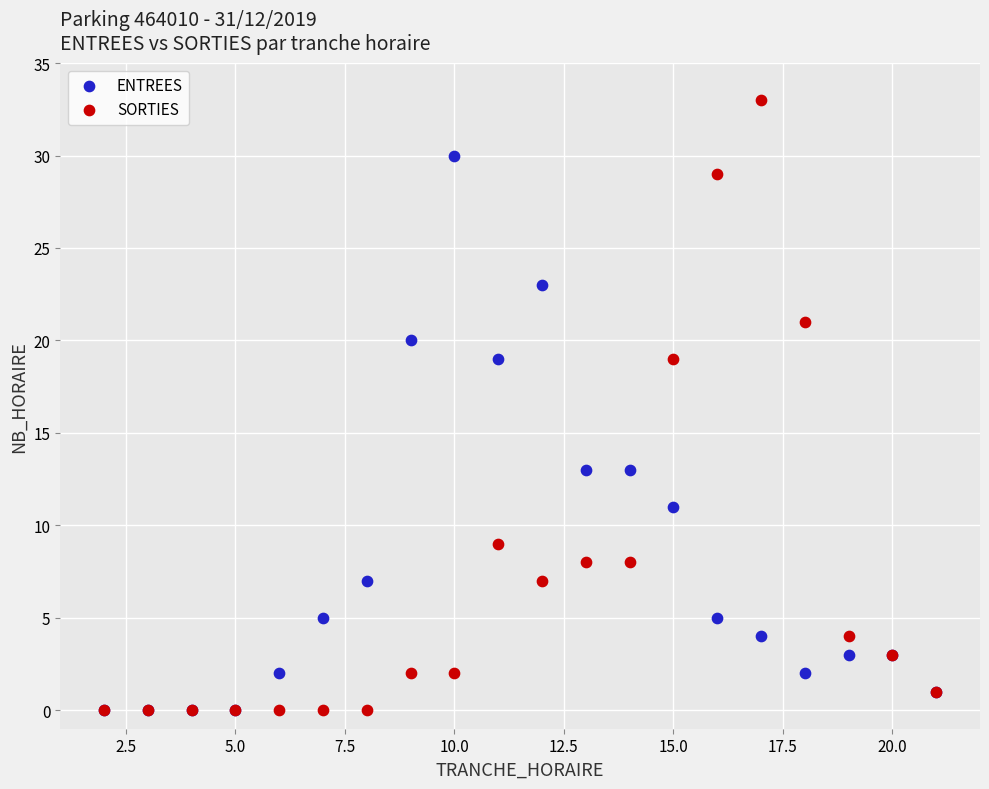

What are all the series names shown in the legend?

ENTREES, SORTIES